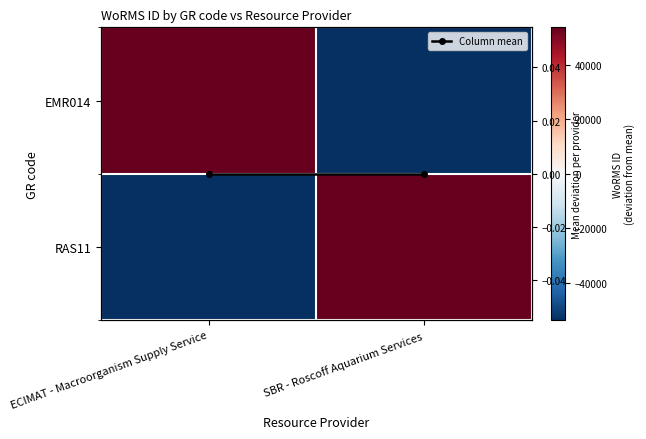

True or false: Column mean has a value of 0.0 at ECIMAT - Macroorganism Supply Service.

True